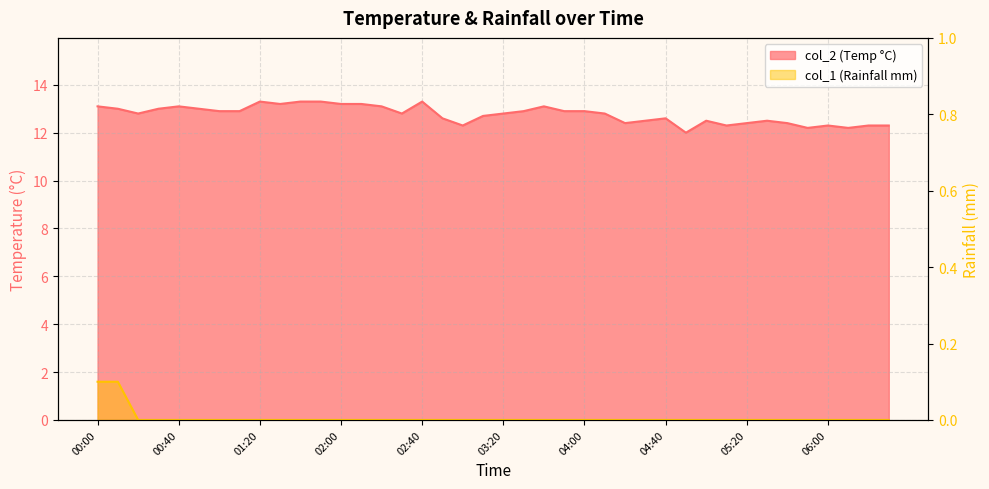

How many lines are shown in the chart?

2